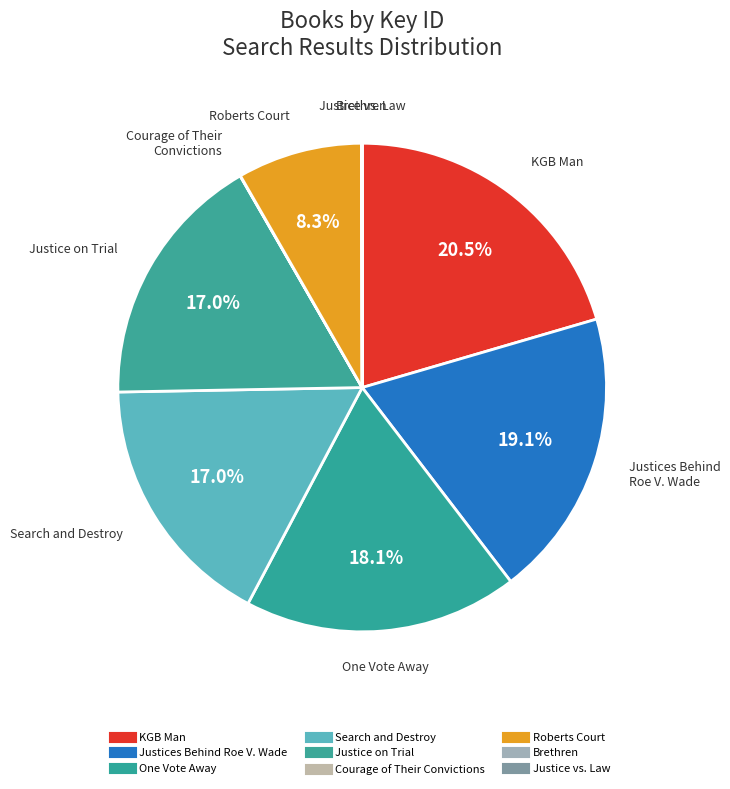

To the nearest percent, what is the average slice percentage?

11%